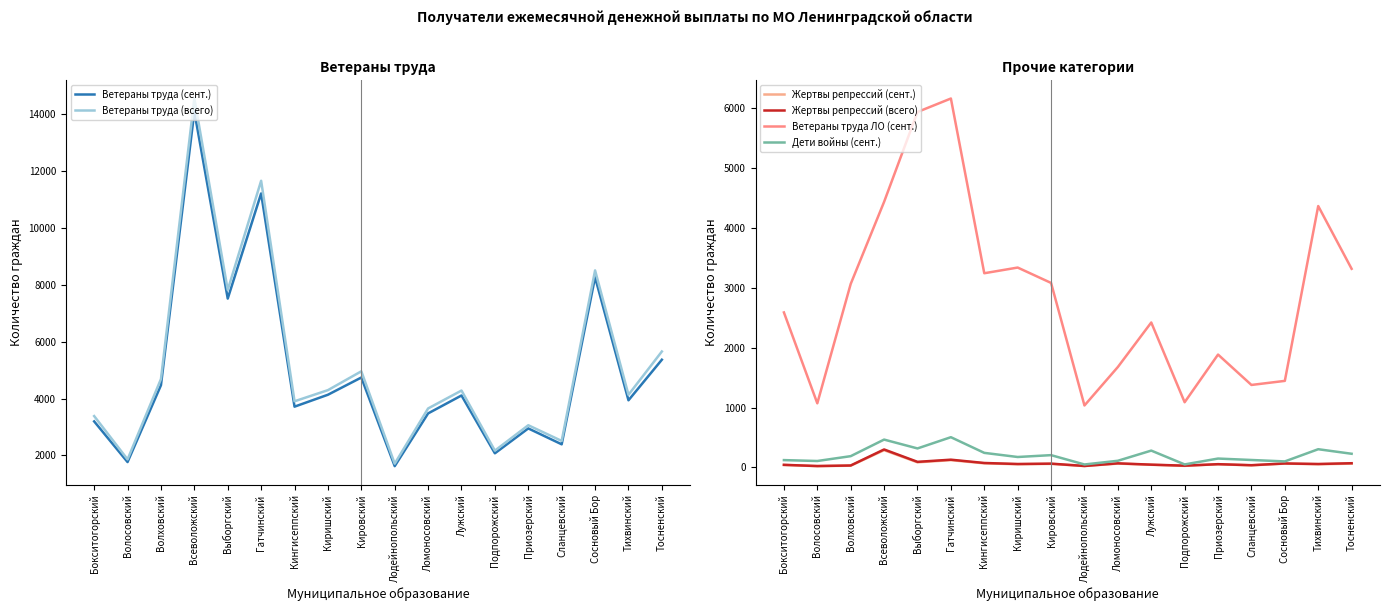

Does the chart have visible grid lines?

No